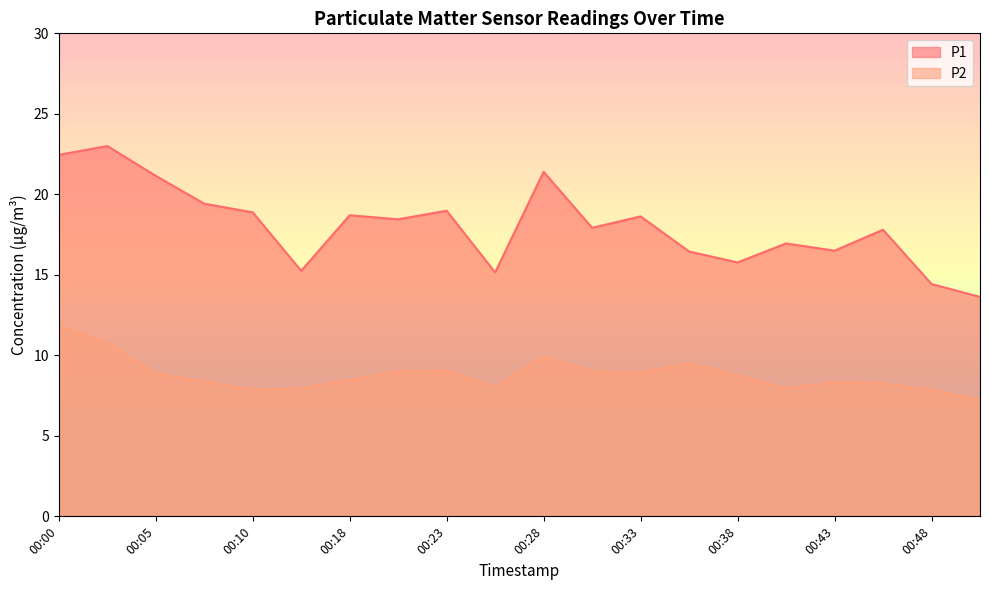

Which series changed the most between 00:26 and 00:40?

P1